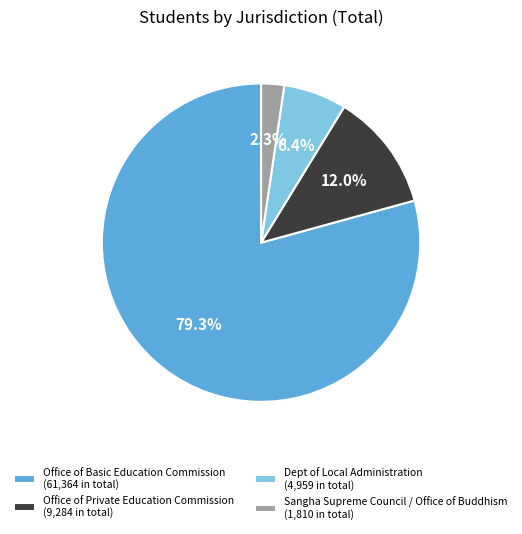

What percentage is NOT represented by Sangha Supreme Council / Office of Buddhism (1,810 in total)?

97.7%